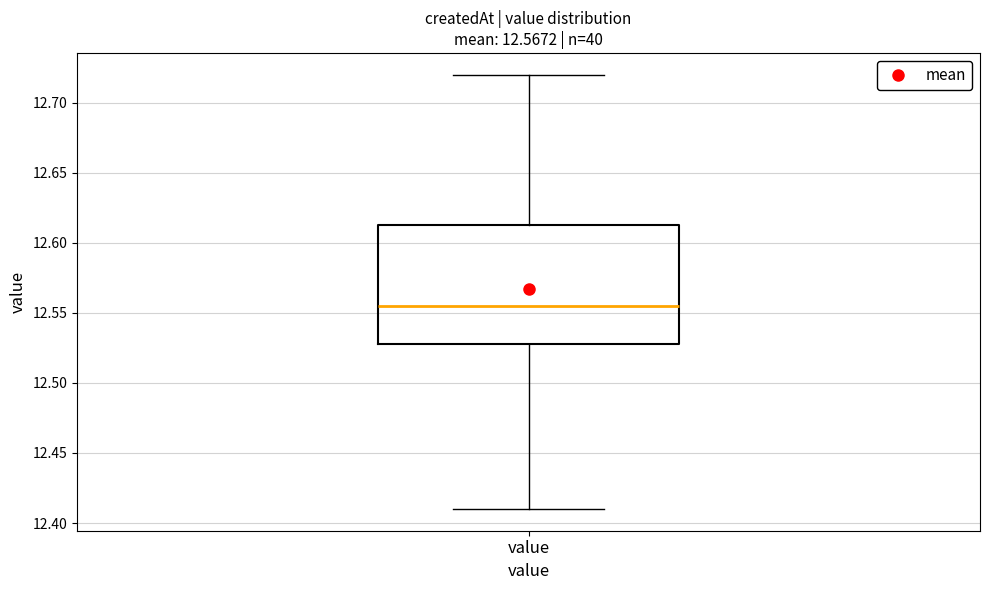

Transcribe this box plot: give where the median line is, the range the box spans, and where the two whiskers end, as read against the y-axis. The values are not printed on the chart, so give them approximately, as read against the axis.

median 12.555, box 12.530 to 12.615, whiskers 12.410 to 12.720